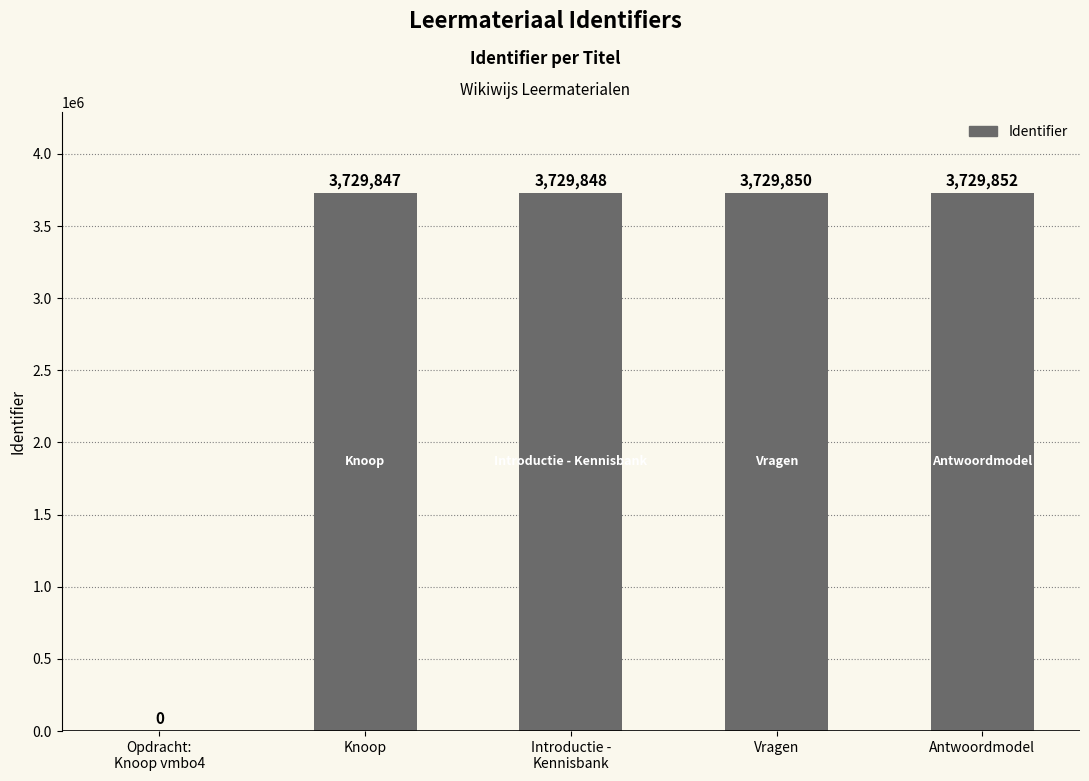

What is the ratio of the value at Vragen to the value at Knoop?

1.0